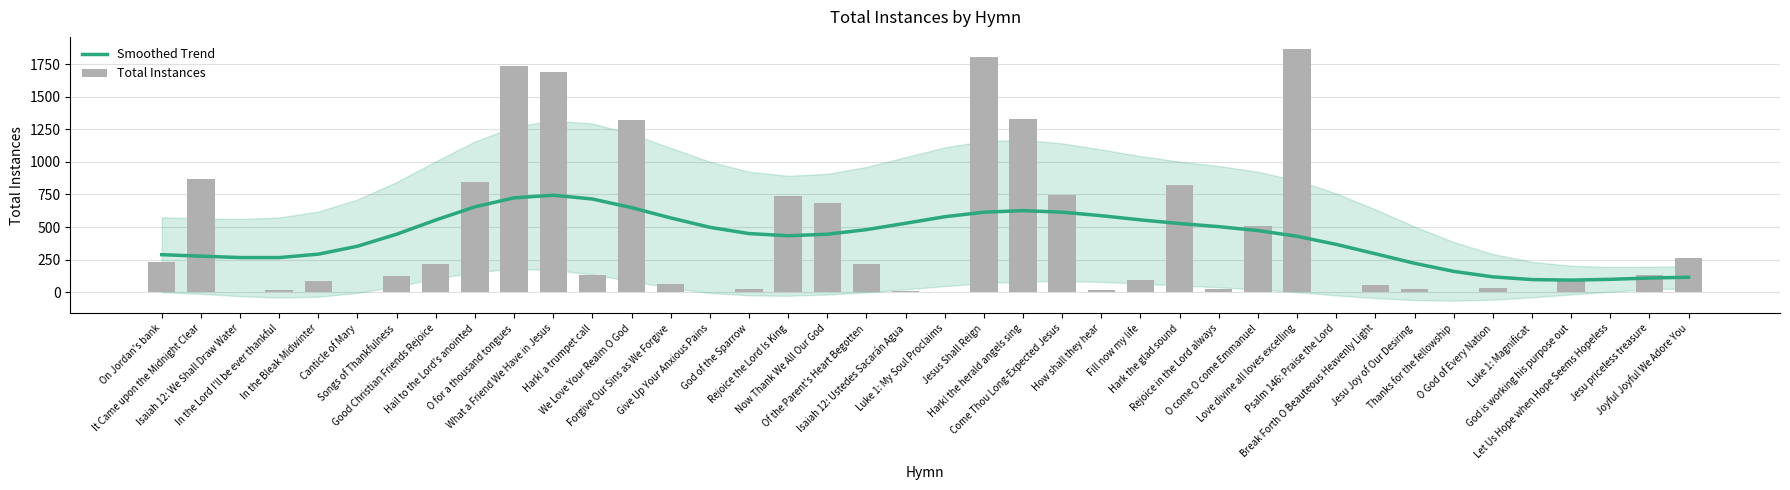

What is the minimum value for Smoothed Trend?

93